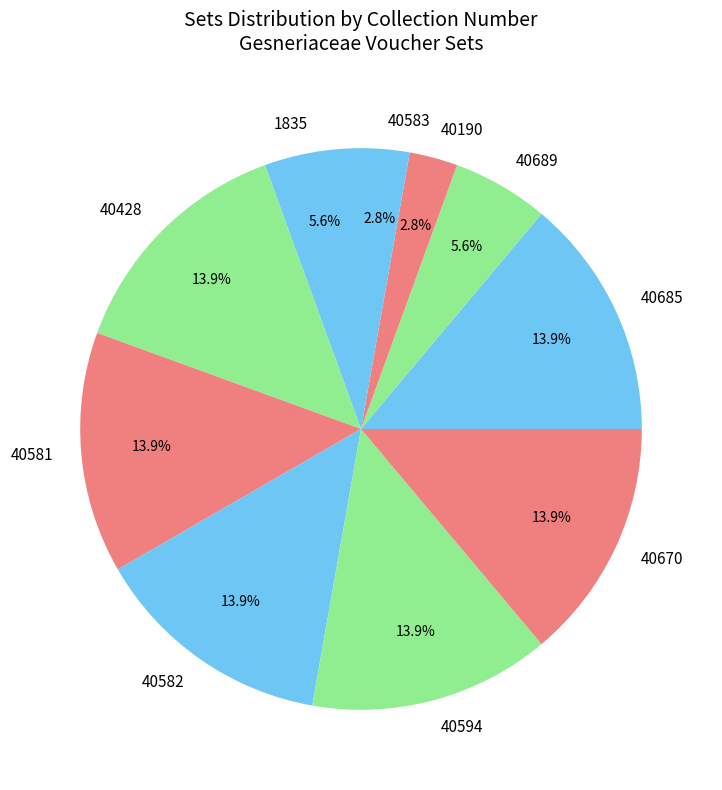

Which has a higher value, 1835 or 40670?

40670